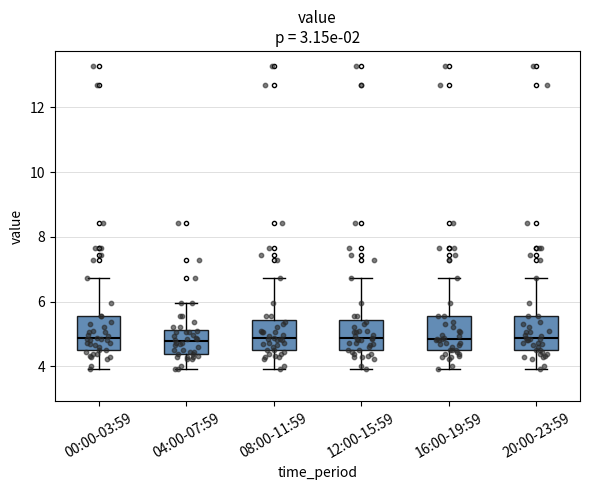

Reading left to right, transcribe this box plot: for each box, give where its median line is, the range the box spans, and where its two whiskers end, as read against the y-axis. The values are not printed on the chart, so give them approximately, as read against the axis.

00:00-03:59: median 4.8, box 4.6 to 5.6, whiskers 4.0 to 6.8
04:00-07:59: median 4.8, box 4.4 to 5.2, whiskers 4.0 to 6.0
08:00-11:59: median 4.8, box 4.6 to 5.4, whiskers 4.0 to 6.8
12:00-15:59: median 4.8, box 4.6 to 5.4, whiskers 4.0 to 6.8
16:00-19:59: median 4.8, box 4.6 to 5.6, whiskers 4.0 to 6.8
20:00-23:59: median 4.8, box 4.6 to 5.6, whiskers 4.0 to 6.8